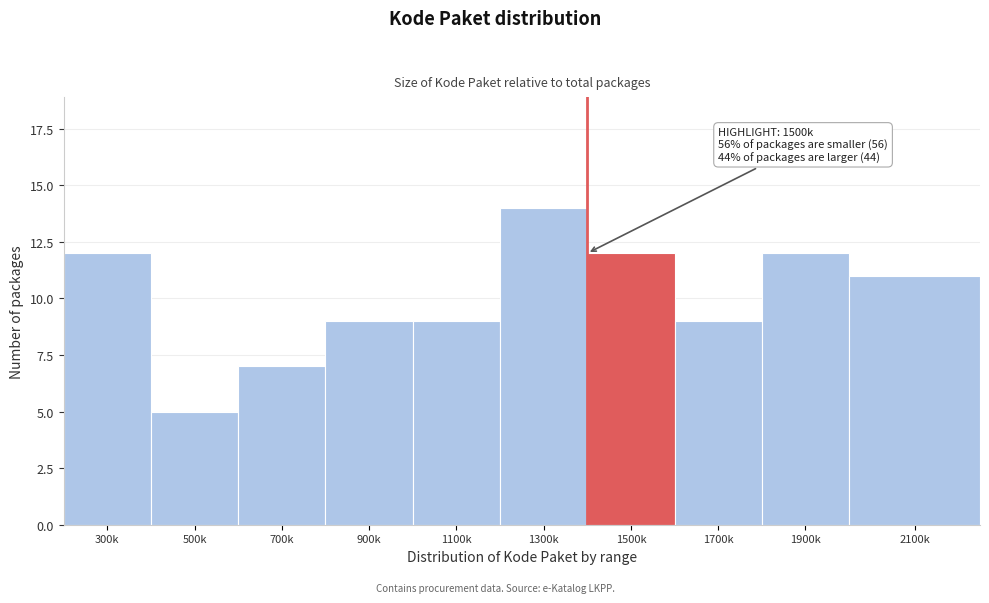

Reading left to right, list all the values displayed in this chart.

12	5	7	9	9	14	12	9	12	11